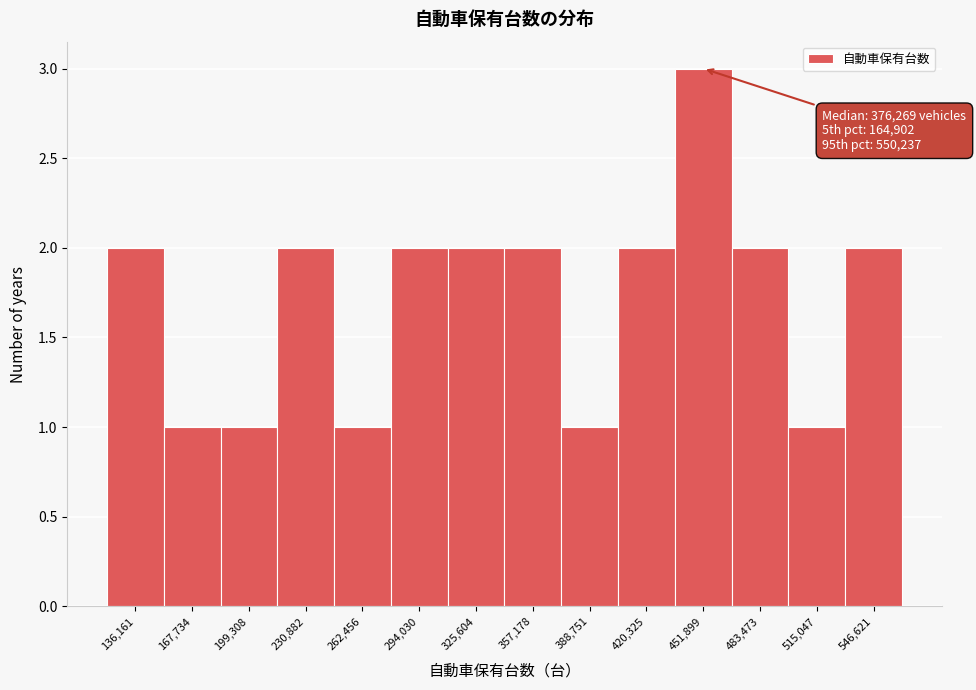

Reading right to left, what are all the values shown in this chart?

2	1	2	3	2	1	2	2	2	1	2	1	1	2